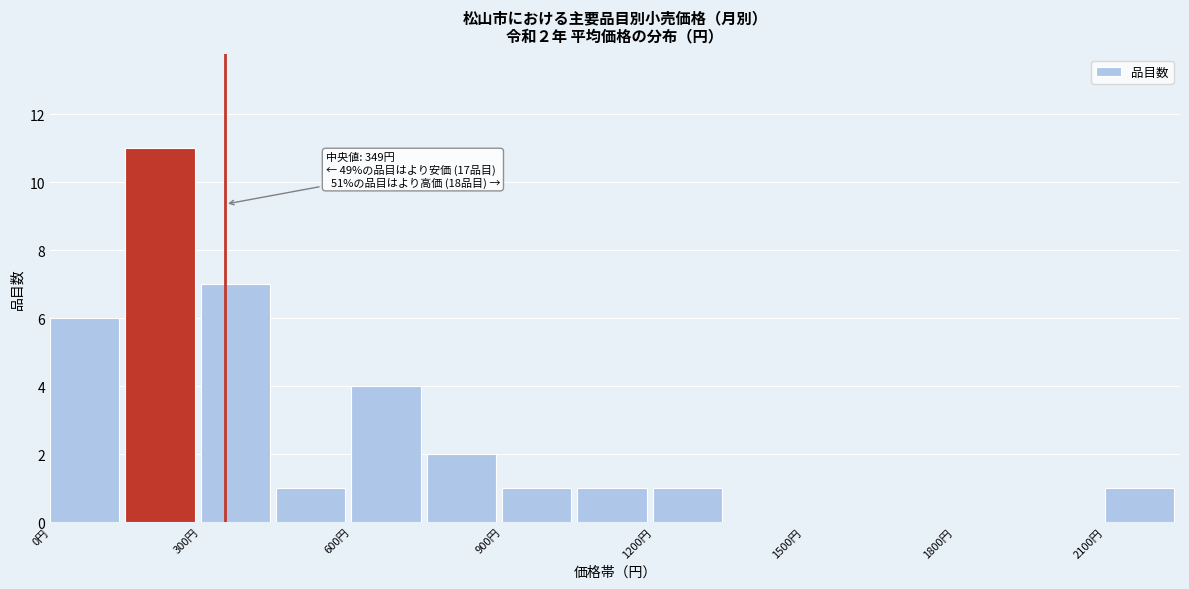

Read against the x-axis, roughly where is the centre of the tallest bar?

200